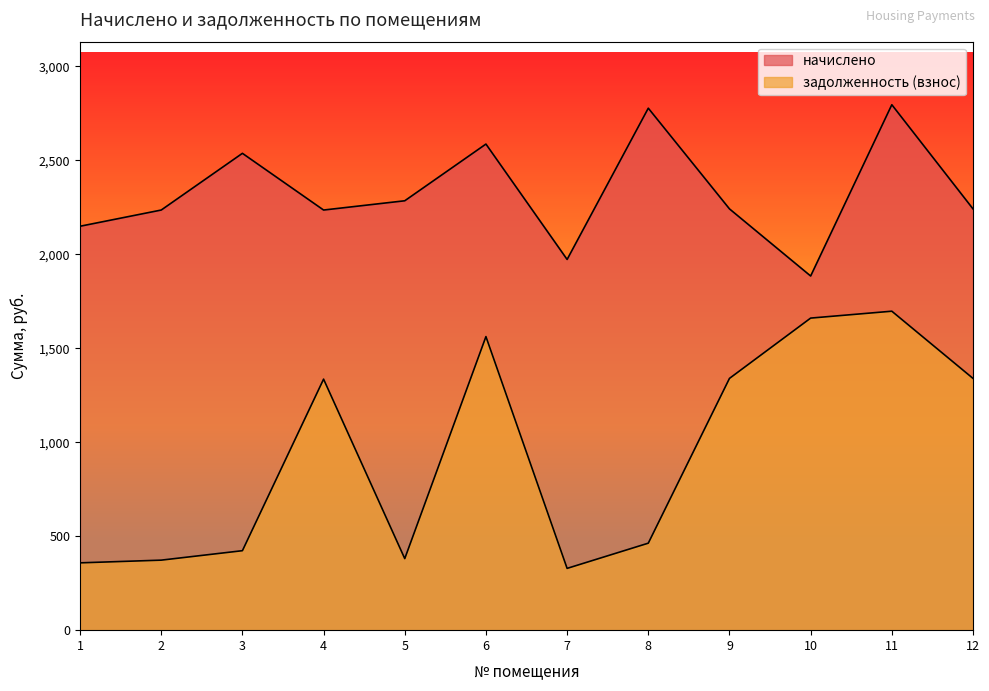

Which series has the largest range (max minus min)?

задолженность (взнос)